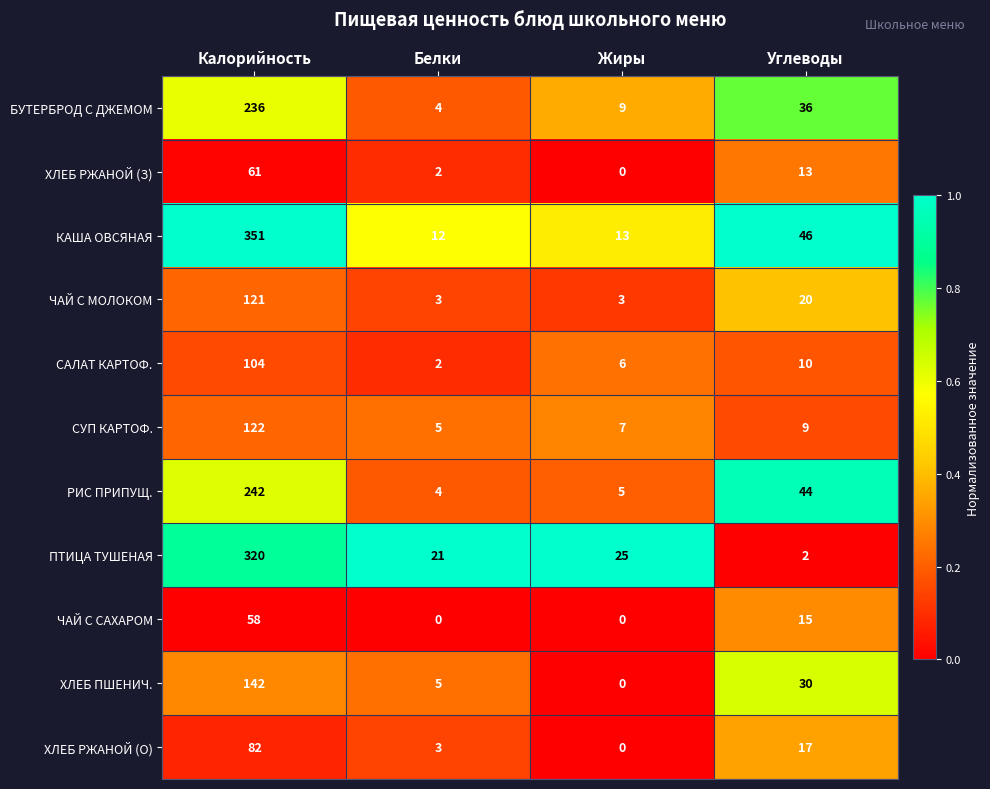

Which category has the lowest value in the СУП КАРТОФ. series?

Белки